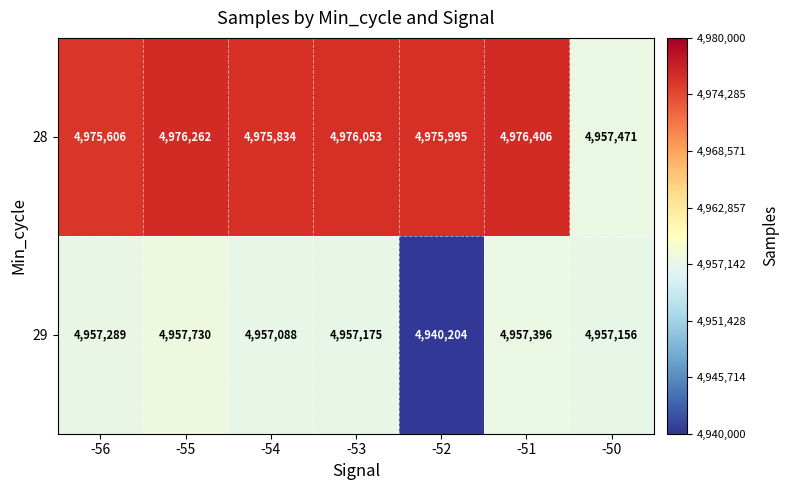

What is the average value of the 29 series?

4954863